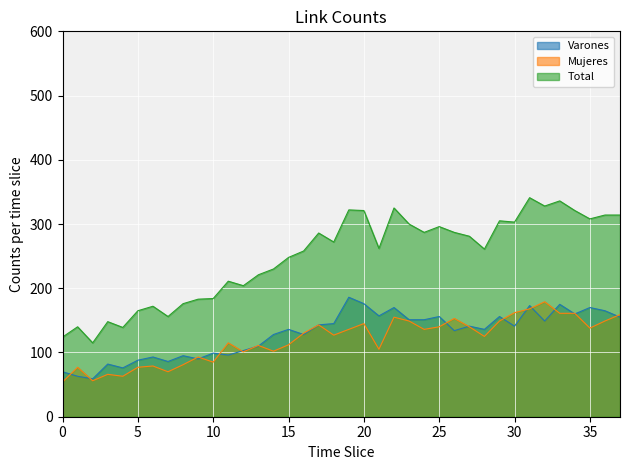

The Total series shows 75 at 34. True or false?

False